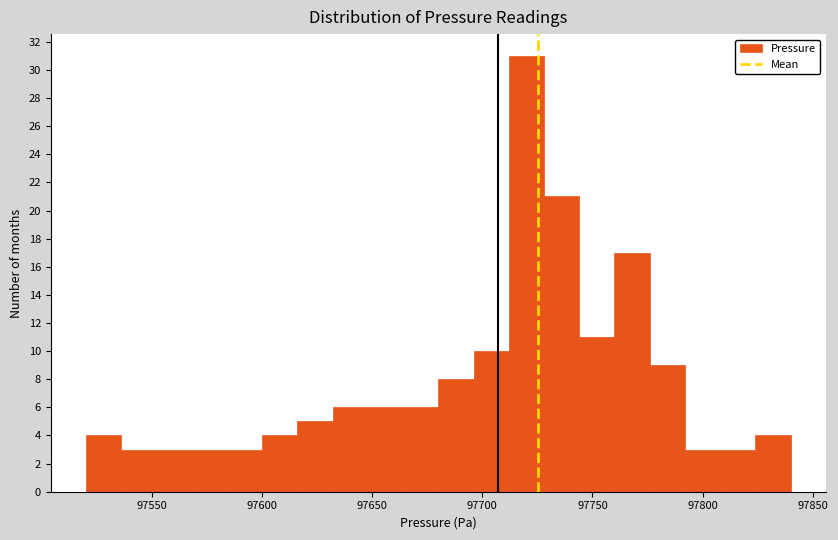

Read against the x-axis, roughly where is the centre of the tallest bar?

97720